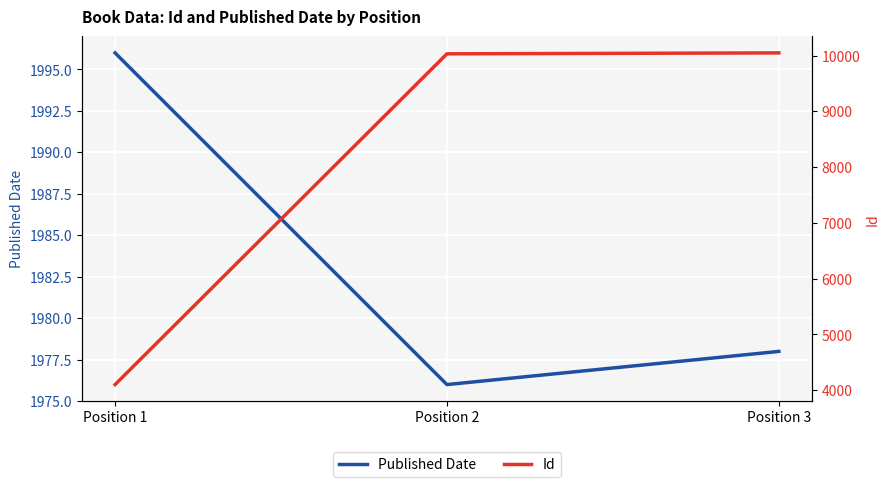

Which series changed the most between Position 1 and Position 2?

Id